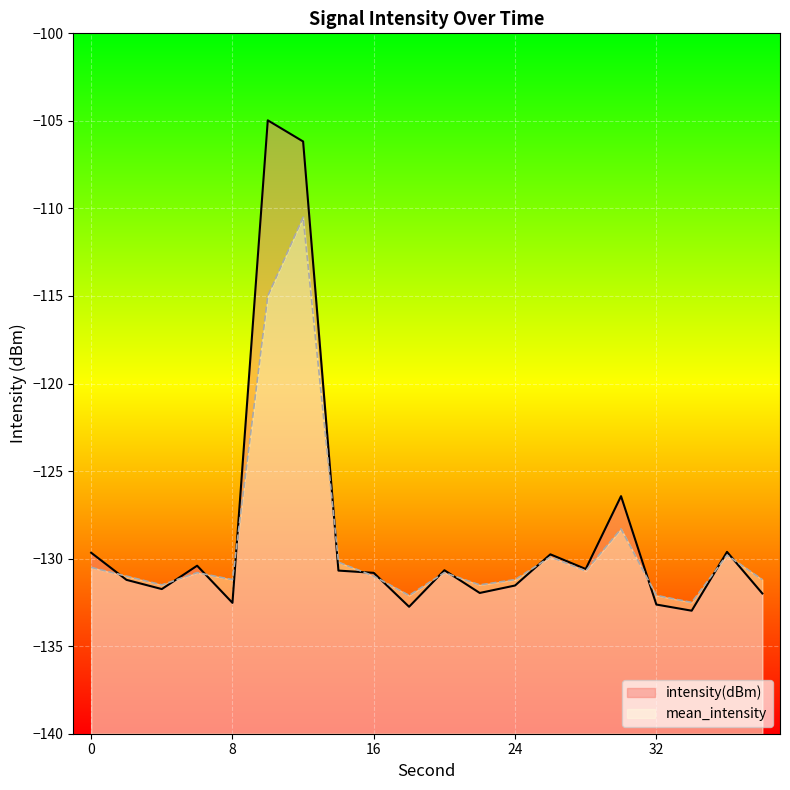

What value does the mean_intensity series have at 28?

-130.7